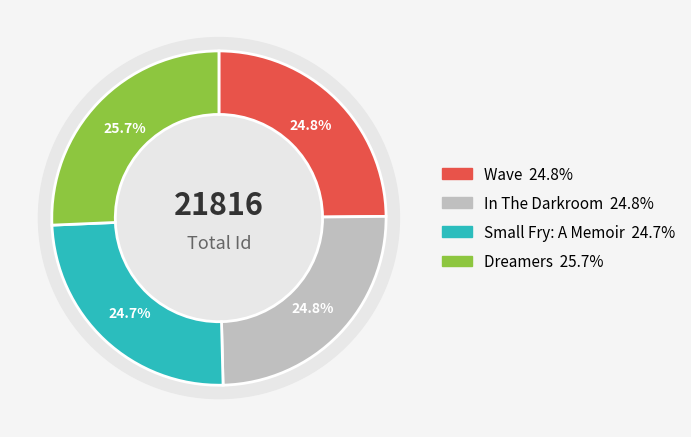

Is it true that Dreamers is 26% of the pie?

True